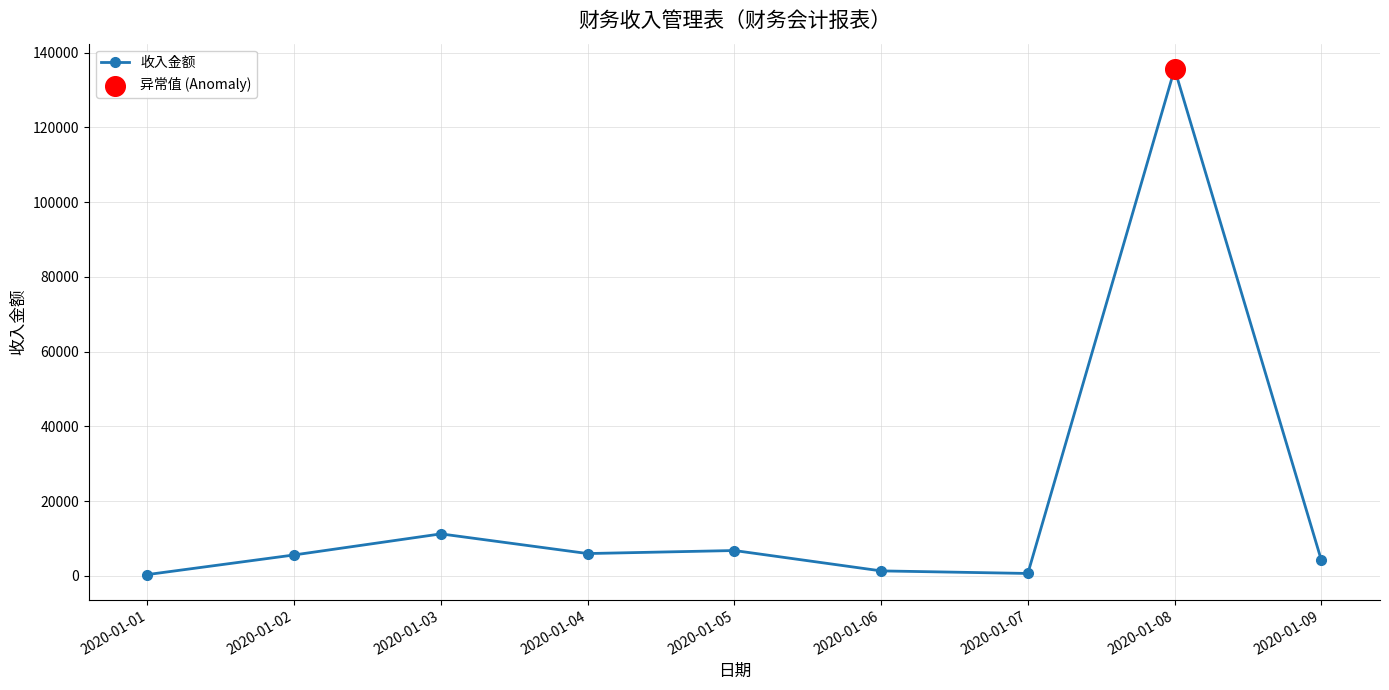

Between 2020-01-01 and 2020-01-04, which is larger?

2020-01-04